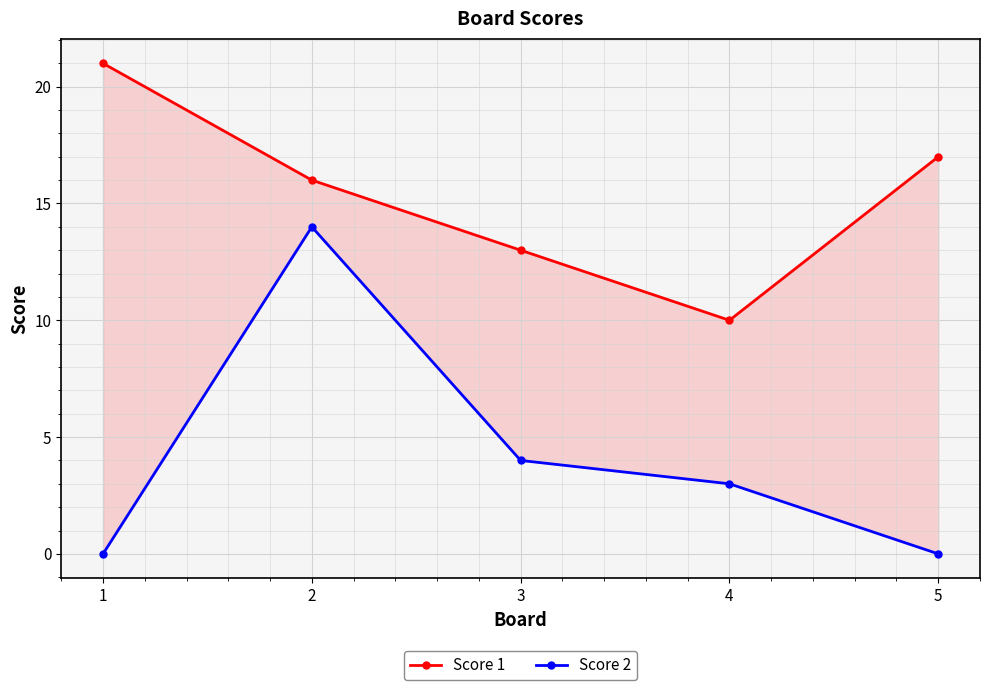

Reading left to right, transcribe all the data shown in this chart.

Score 1: 21	16	13	10	17
Score 2: 0	14	4	3	0